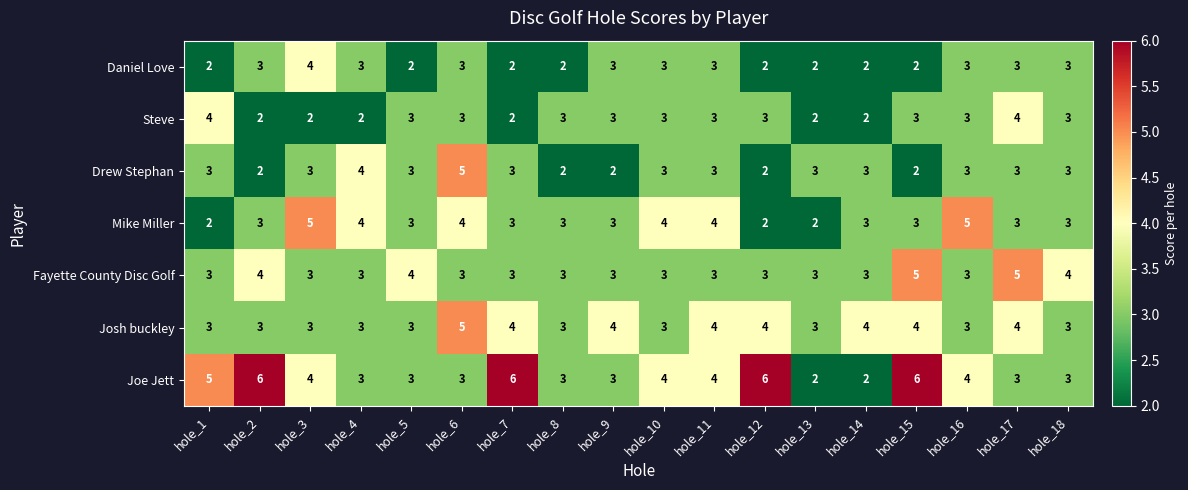

Count the number of categories in the chart.

18